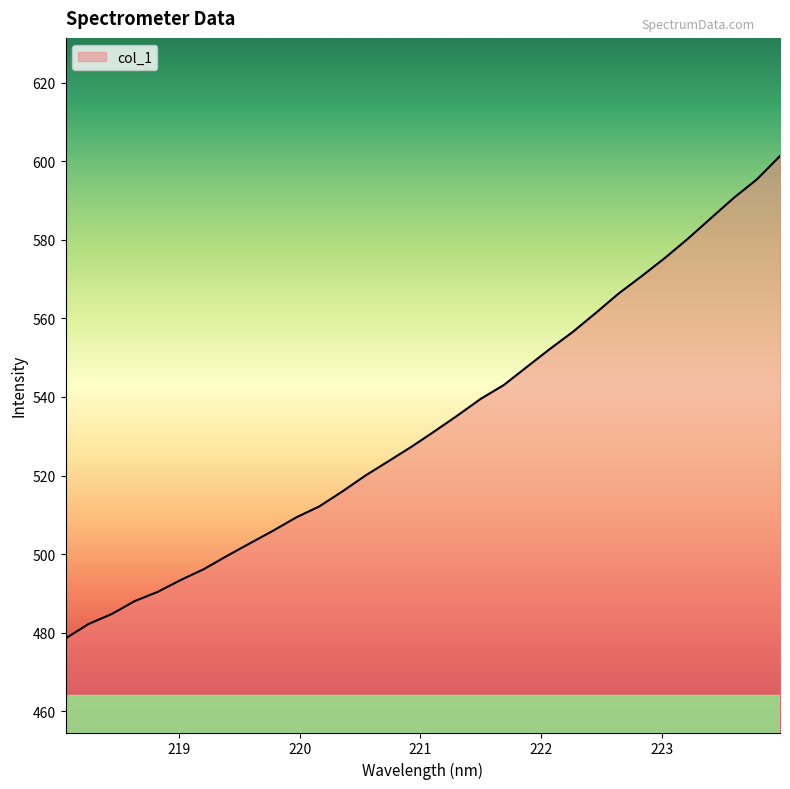

What is the smallest value displayed?

478.6